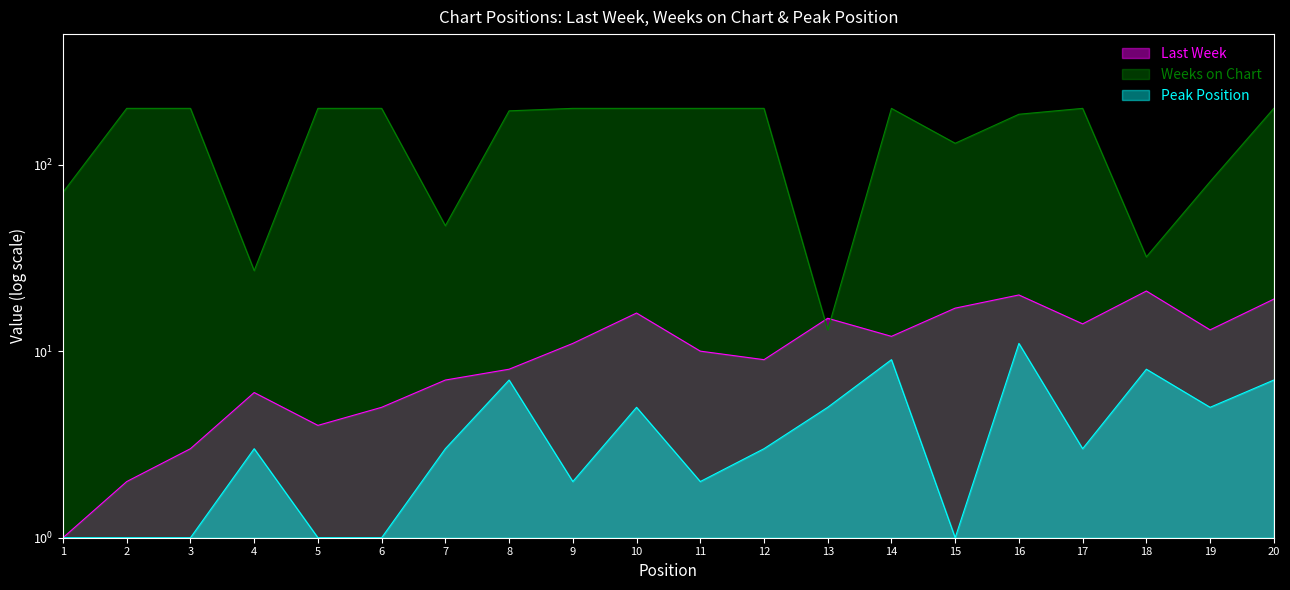

At which category does Peak Position reach its first local valley?

9